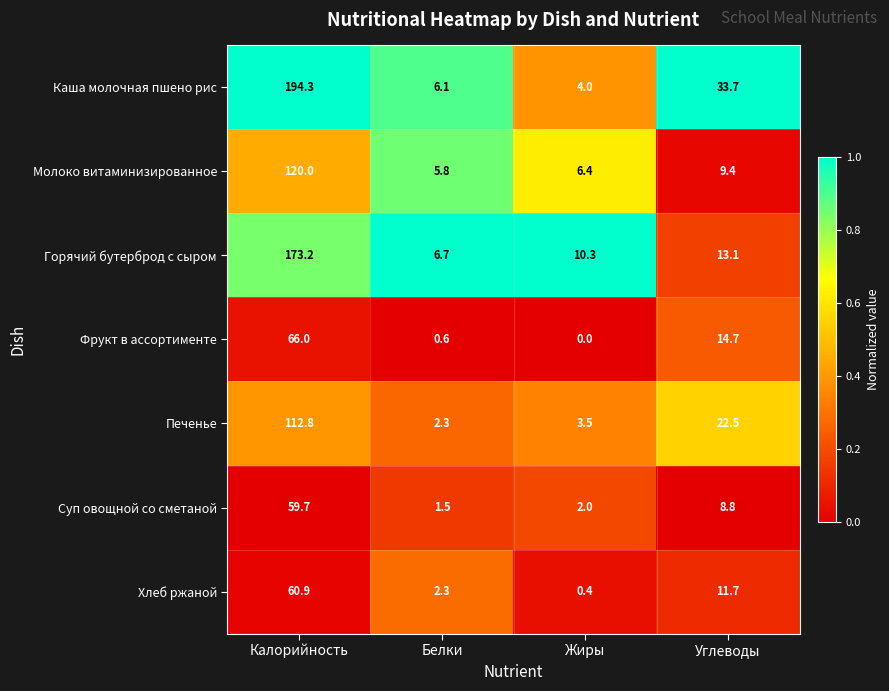

True or false: Молоко витаминизированное has a value of 3.9 at Жиры.

False